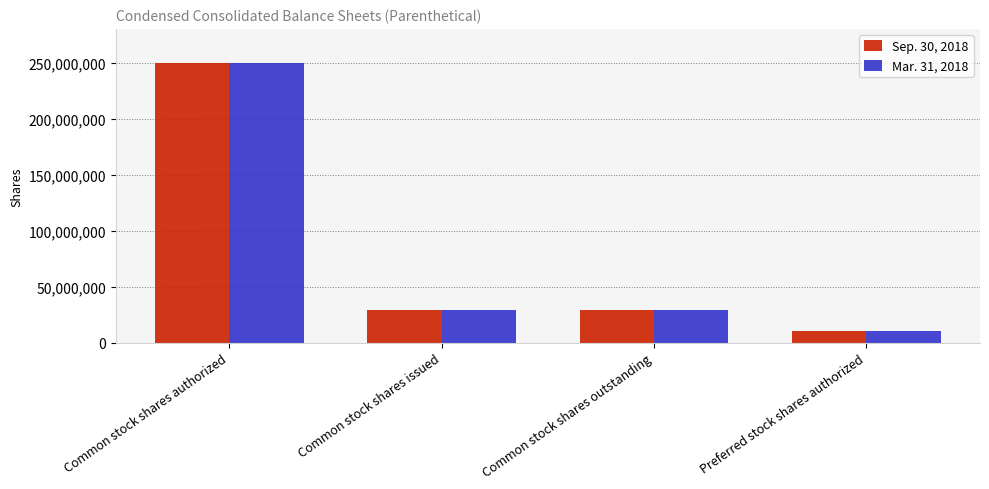

Reading left to right, extract all data points from this chart.

Sep. 30, 2018: Common stock shares authorized=250000000	Common stock shares issued=28936778	Common stock shares outstanding=28936778	Preferred stock shares authorized=10000000
Mar. 31, 2018: Common stock shares authorized=250000000	Common stock shares issued=28936778	Common stock shares outstanding=28936778	Preferred stock shares authorized=10000000